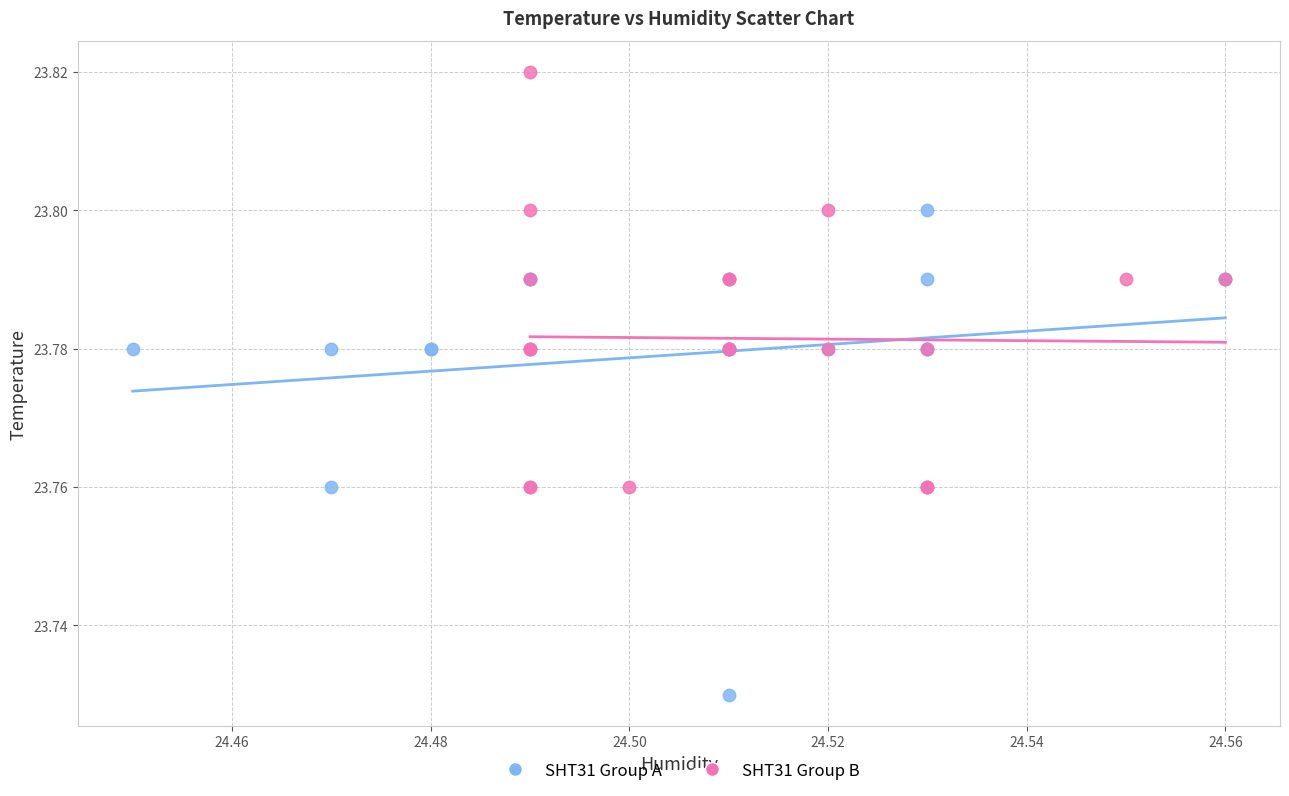

Which series contains the lowest Y value?

SHT31 Group A